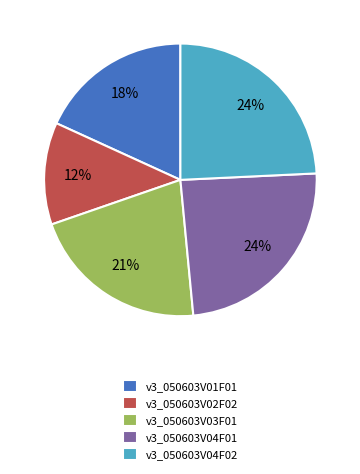

To the nearest percent, what is the difference between the largest and smallest slice percentages?

12%